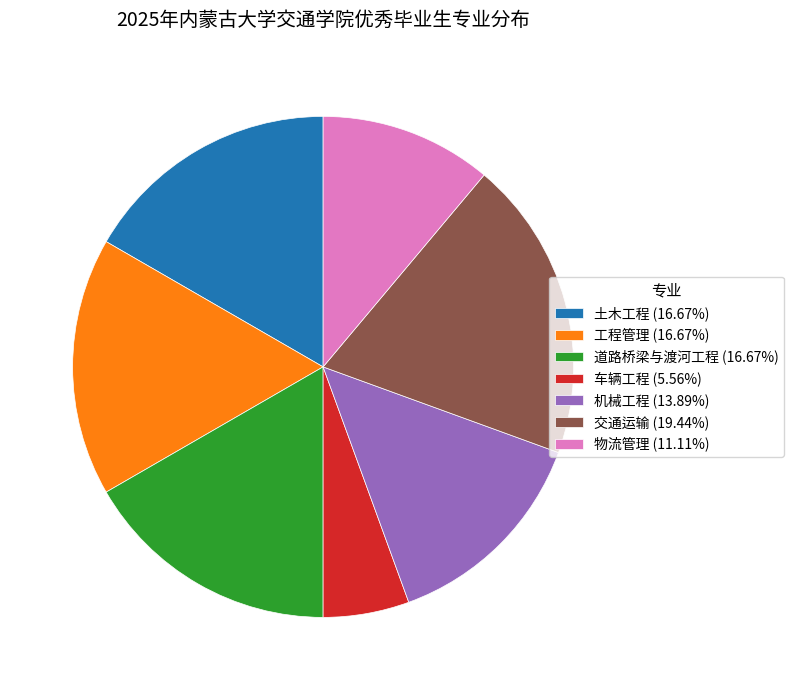

The 土木工程 slice represents 32% of the pie. True or false?

False